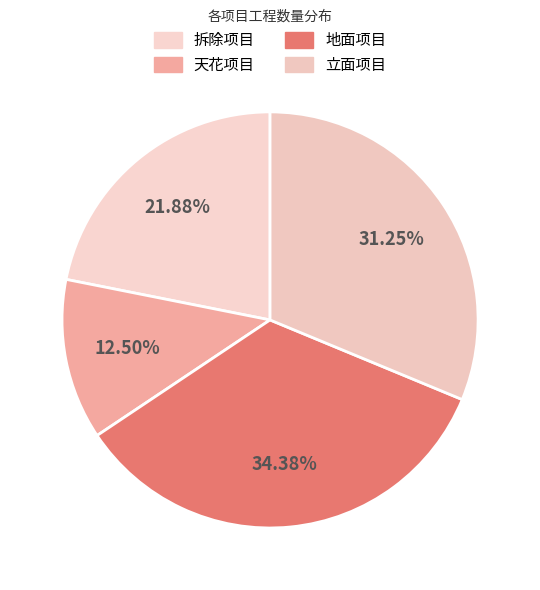

To the nearest percent, what is the average slice percentage?

25%